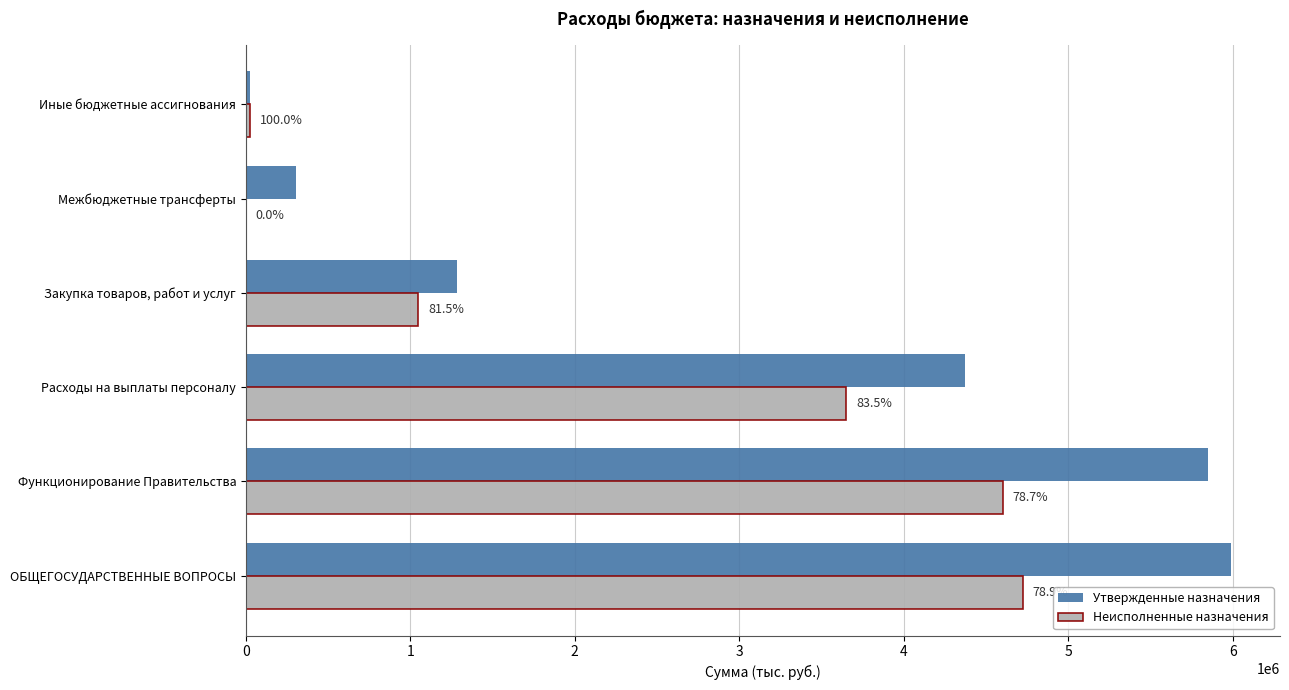

What are all the series names shown in the legend?

Утвержденные назначения, Неисполненные назначения